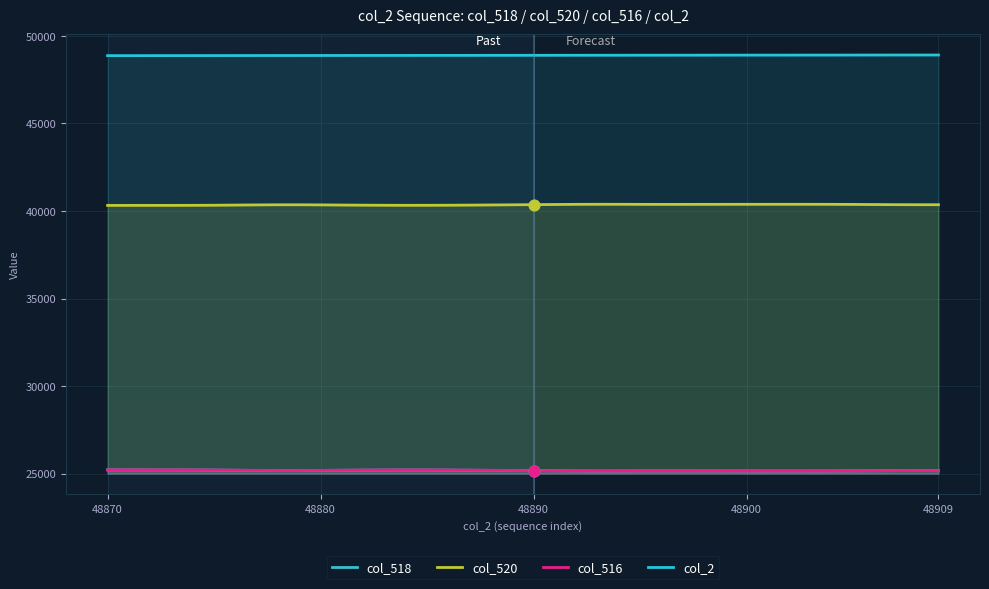

Is the value of col_520 at 48900 greater than the value of col_2 at 27?

No